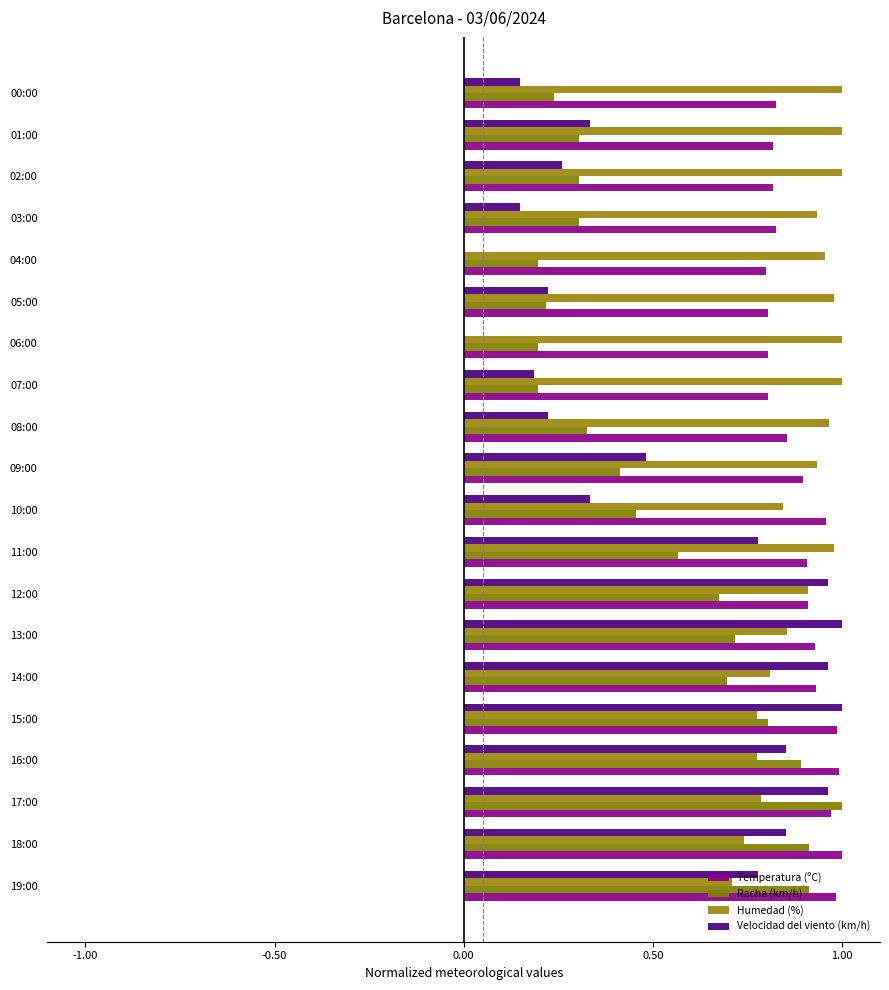

Count the number of categories in the chart.

20